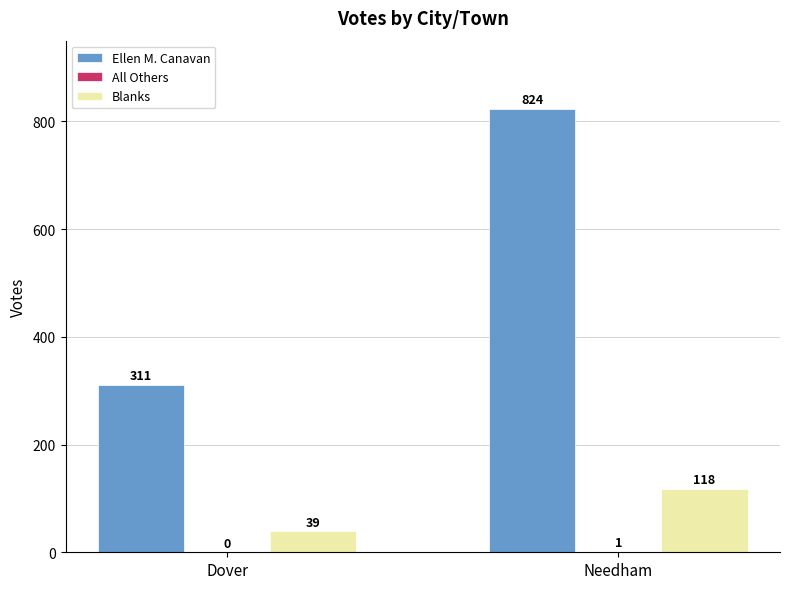

Between Dover and Needham, which series saw the biggest shift?

Ellen M. Canavan